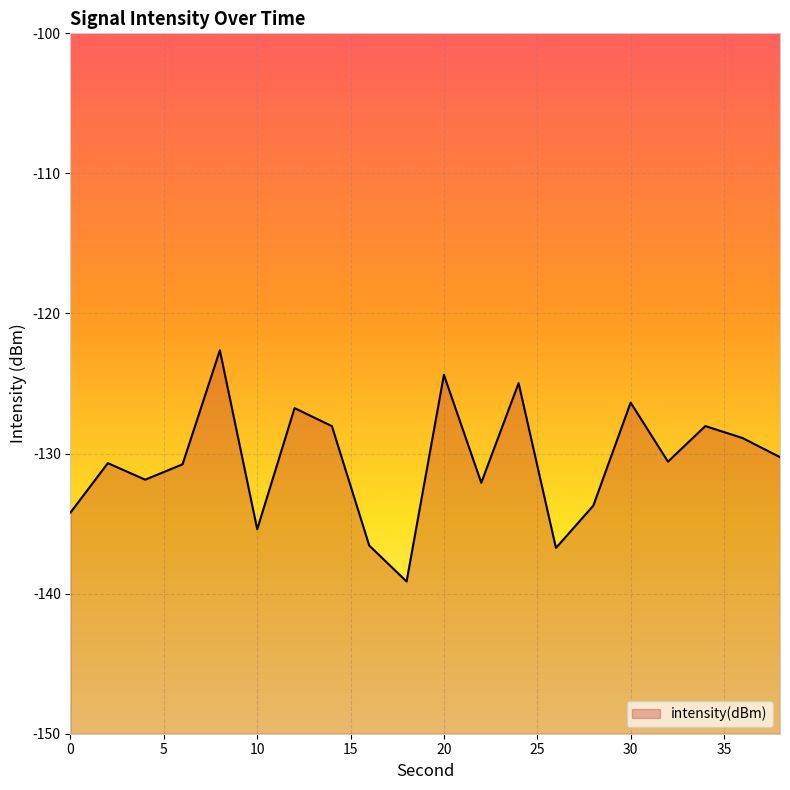

True or false: the data shows -130.6 at 32.

True